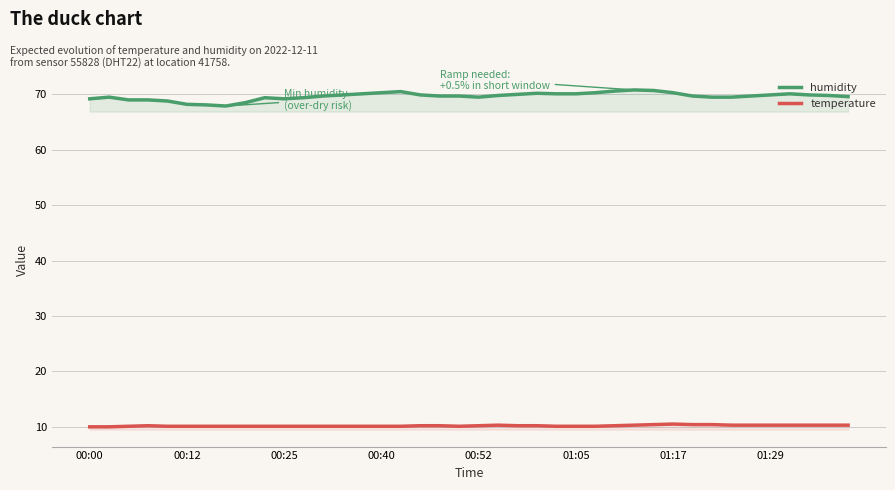

What is the value of the humidity point at the 29th from the left?

70.8